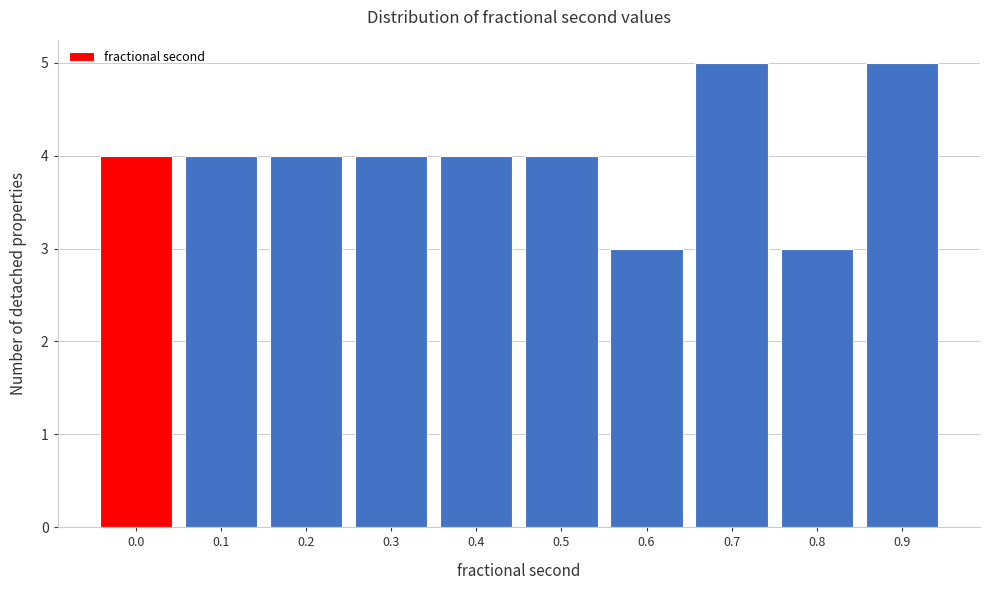

Reading left to right, extract all data points from this chart.

0.0=4	0.1=4	0.2=4	0.3=4	0.4=4	0.5=4	0.6=3	0.7=5	0.8=3	0.9=5